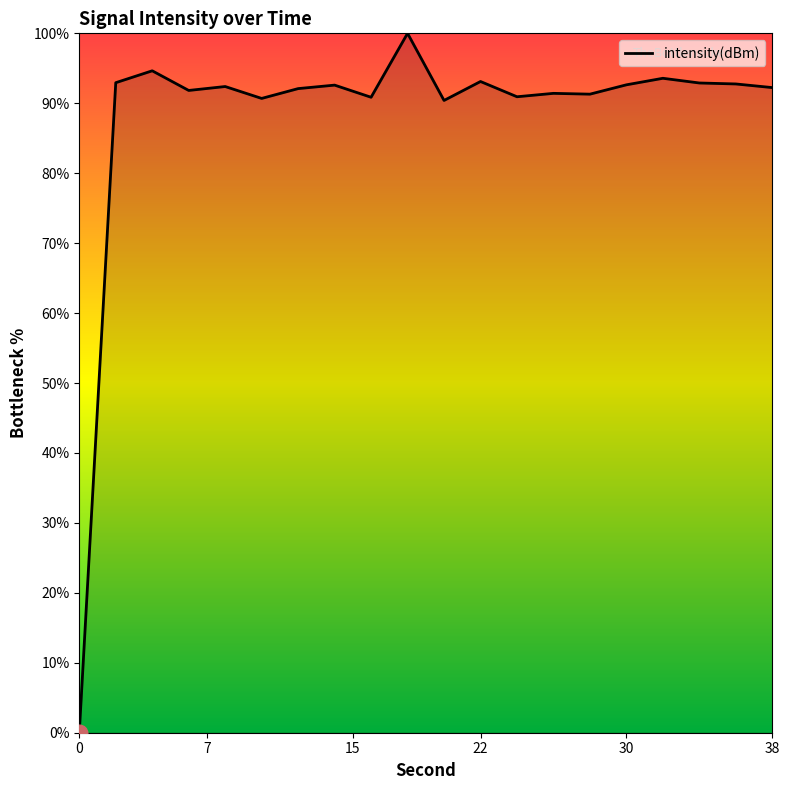

What is the difference between the maximum and minimum values?

100.0